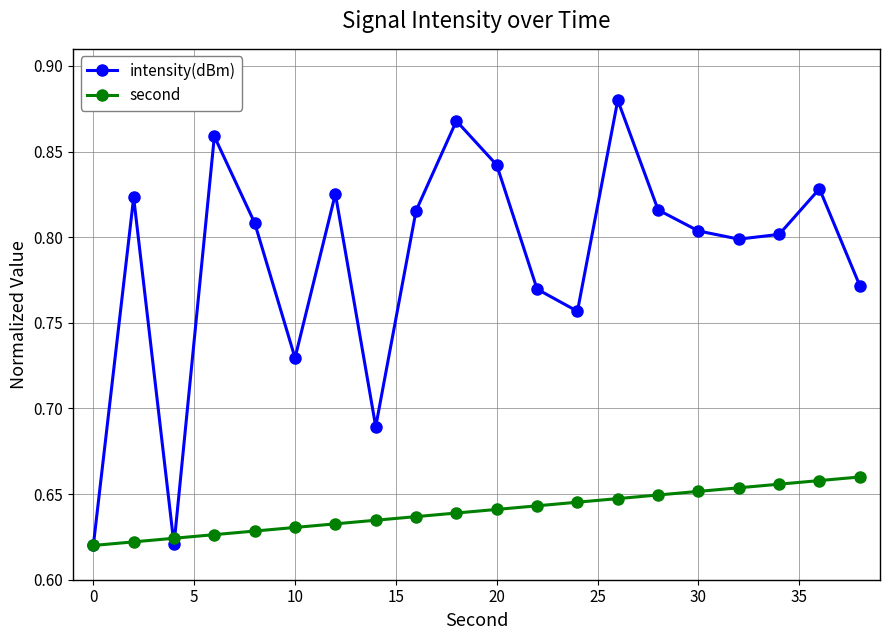

At how many categories does at least one series exceed 0?

20